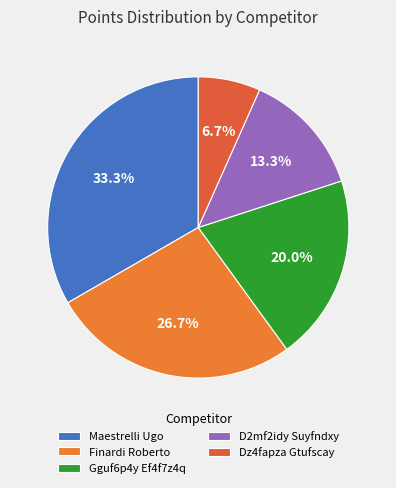

Count the number of slices in the pie.

5